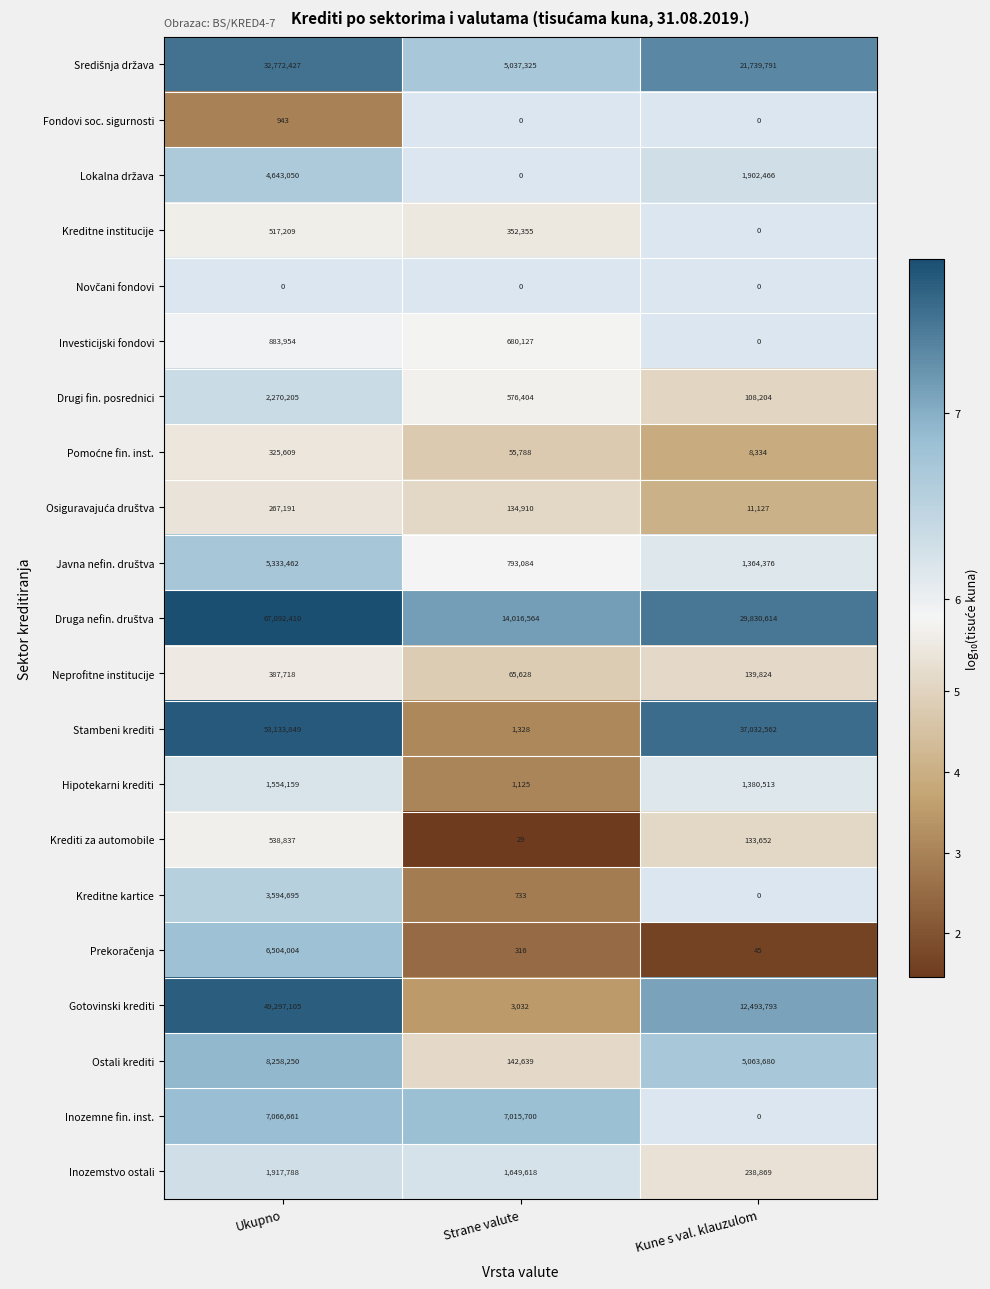

The Hipotekarni krediti series shows 770 at Strane valute. True or false?

False